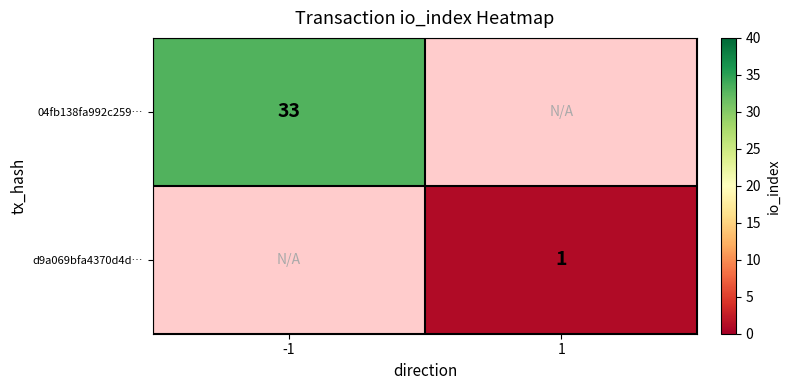

Between 1 and -1, which is larger?

-1